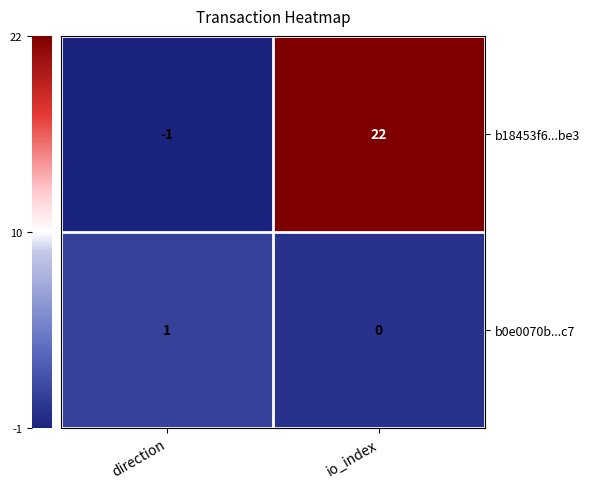

Between direction and io_index, which series saw the biggest shift?

b18453f6...be3